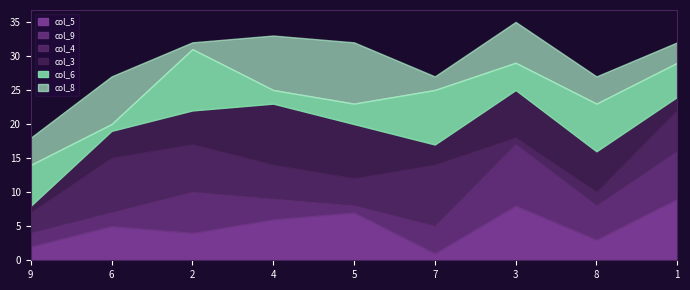

What is the difference between the col_4 values at 2 and 7?

2